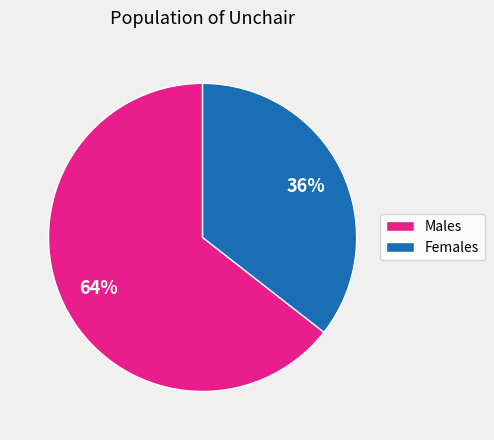

Which slice is the smallest?

Females